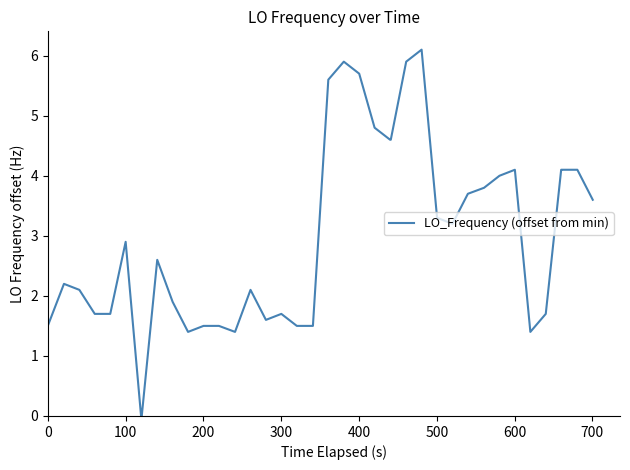

What is the maximum value shown in the chart?

6.1